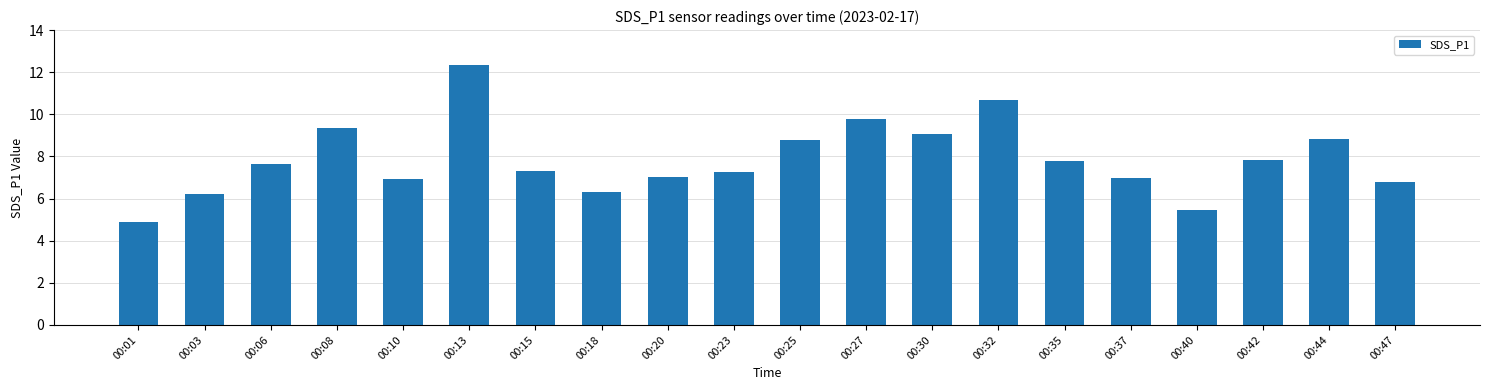

What is the average value?

7.9